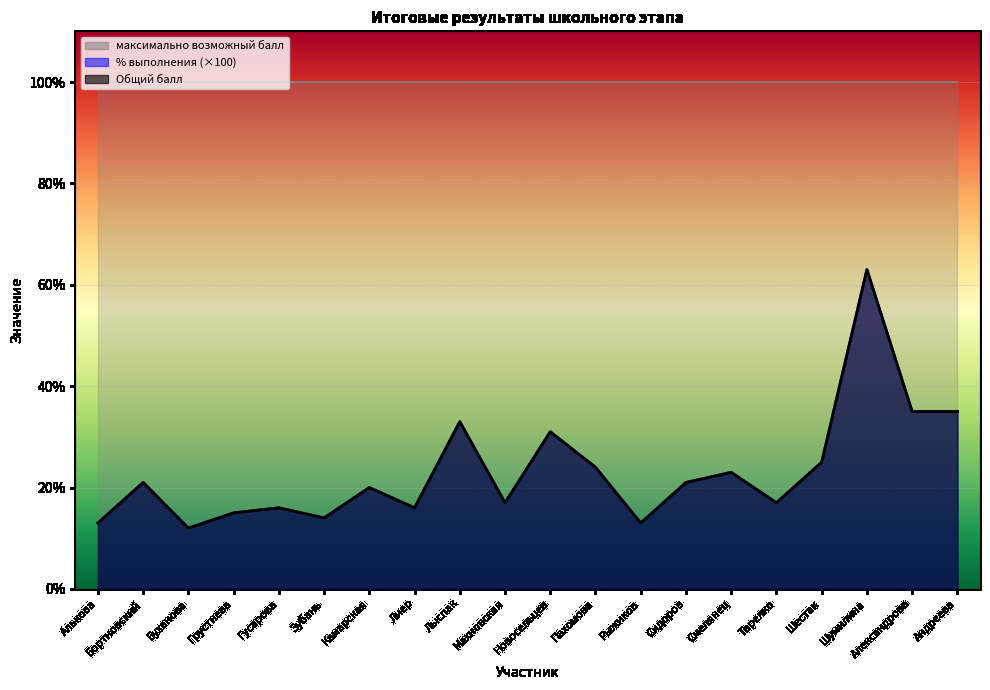

In % выполнения, how many points are higher than both neighbors (excluding endpoints)?

7